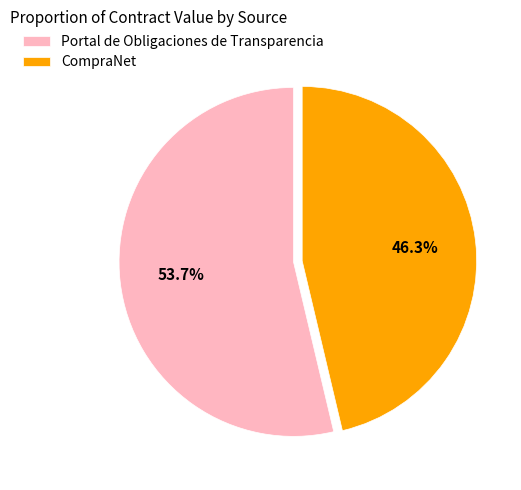

What portion of the pie excludes CompraNet?

53.7%